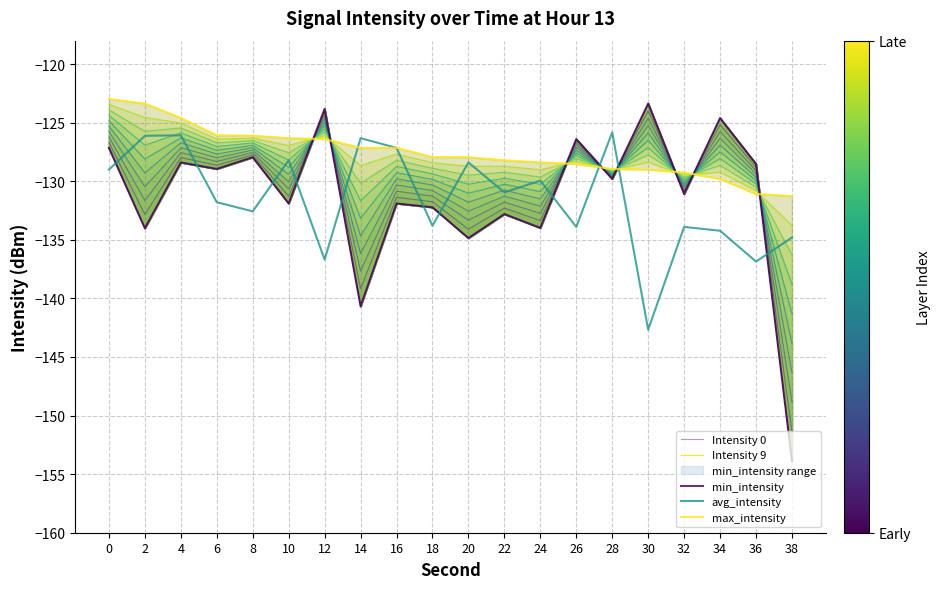

The Intensity 9 series shows -186.8 at 38. True or false?

False